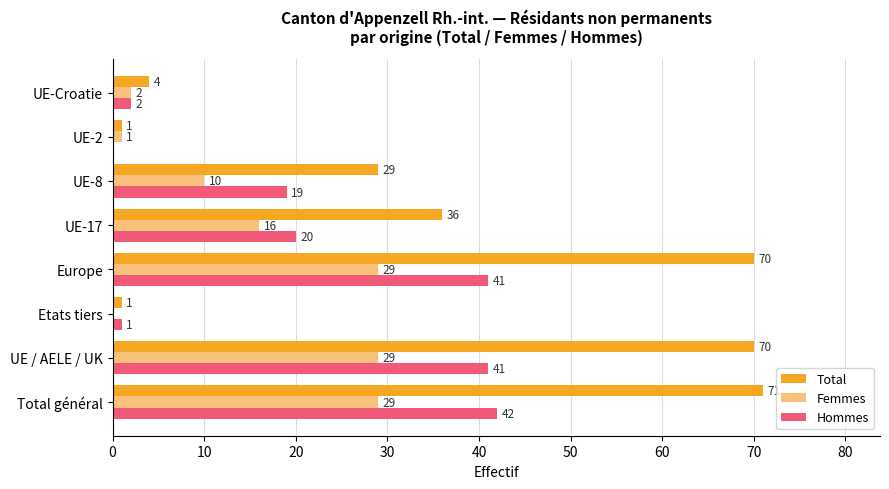

At which category is the sum across all series the highest?

Total général